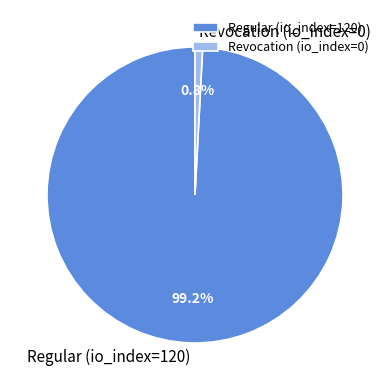

Between Regular (io_index=120) and Revocation (io_index=0), which is larger?

Regular (io_index=120)